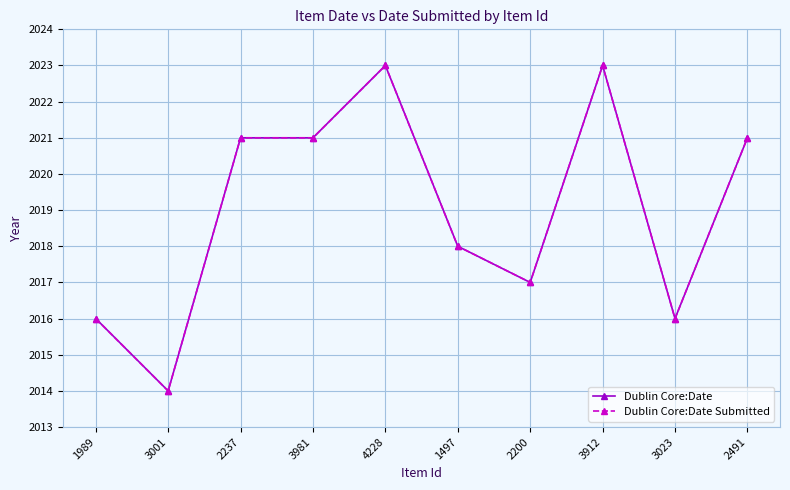

Reading left to right, what are all the values shown in this chart?

Dublin Core:Date: 2016	2014	2021	2021	2023	2018	2017	2023	2016	2021
Dublin Core:Date Submitted: 2016	2014	2021	2021	2023	2018	2017	2023	2016	2021